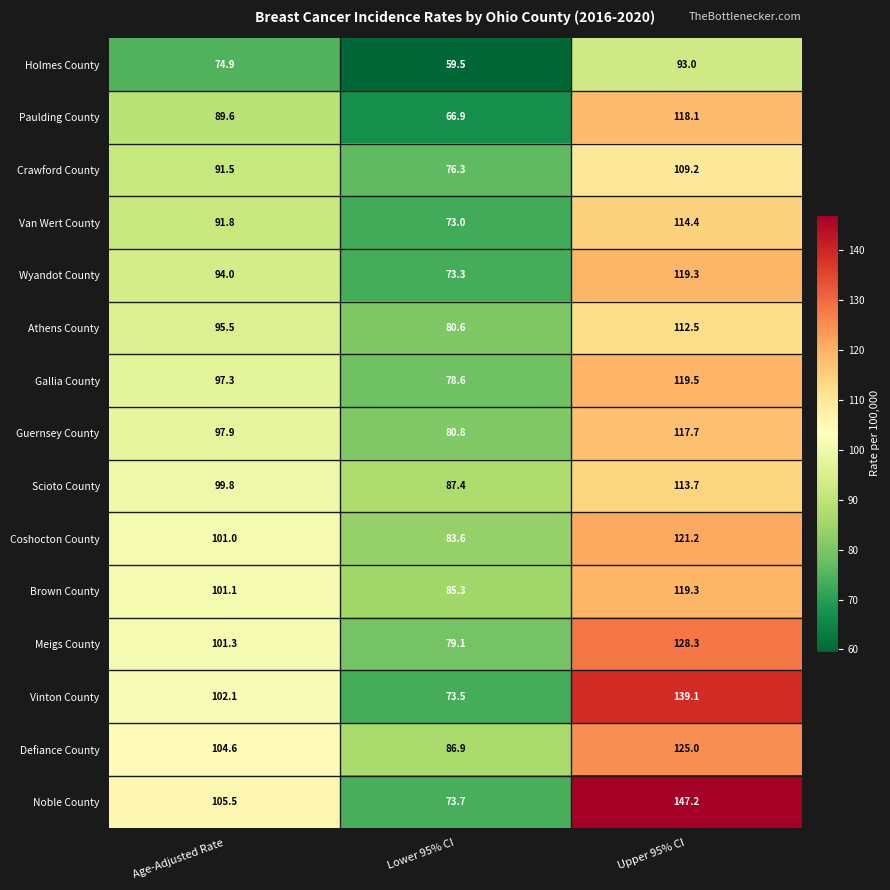

What is the smallest value displayed?

59.5